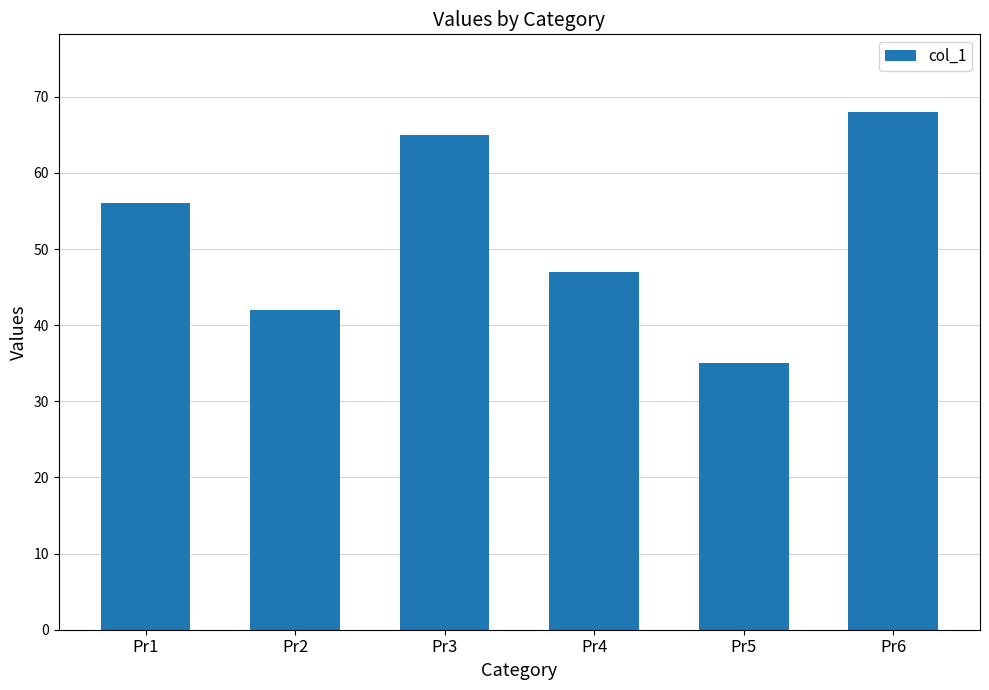

Rank the categories by value from lowest to highest.

Pr5, Pr2, Pr4, Pr1, Pr3, Pr6